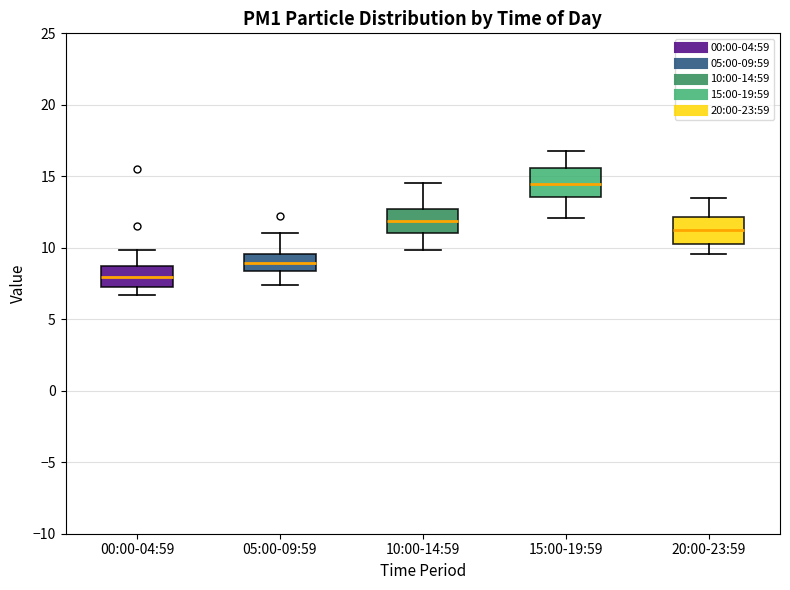

Reading left to right, transcribe this box plot: for each box, give where its median line is, the range the box spans, and where its two whiskers end, as read against the y-axis. The values are not printed on the chart, so give them approximately, as read against the axis.

00:00-04:59: median 8.0, box 7.0 to 8.5, whiskers 6.5 to 10.0
05:00-09:59: median 9.0, box 8.5 to 9.5, whiskers 7.5 to 11.0
10:00-14:59: median 12.0, box 11.0 to 12.5, whiskers 10.0 to 14.5
15:00-19:59: median 14.5, box 13.5 to 15.5, whiskers 12.0 to 17.0
20:00-23:59: median 11.5, box 10.5 to 12.0, whiskers 9.5 to 13.5